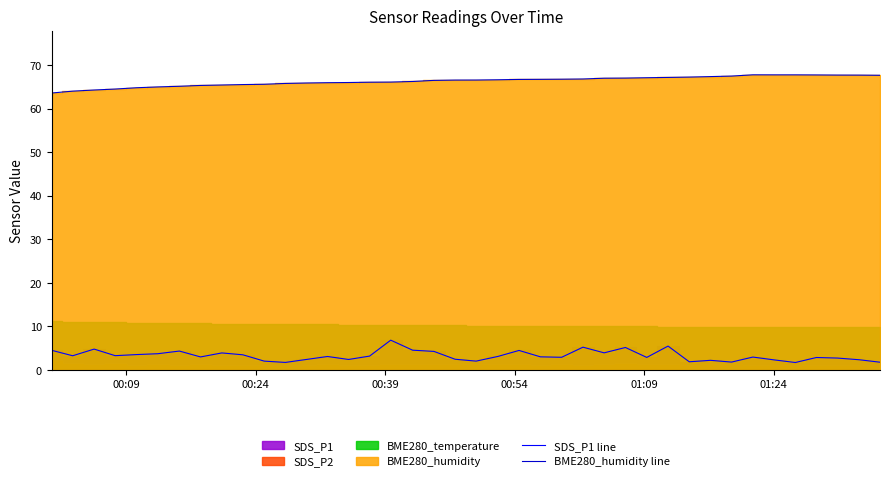

What is the maximum value for BME280_humidity line?

67.8